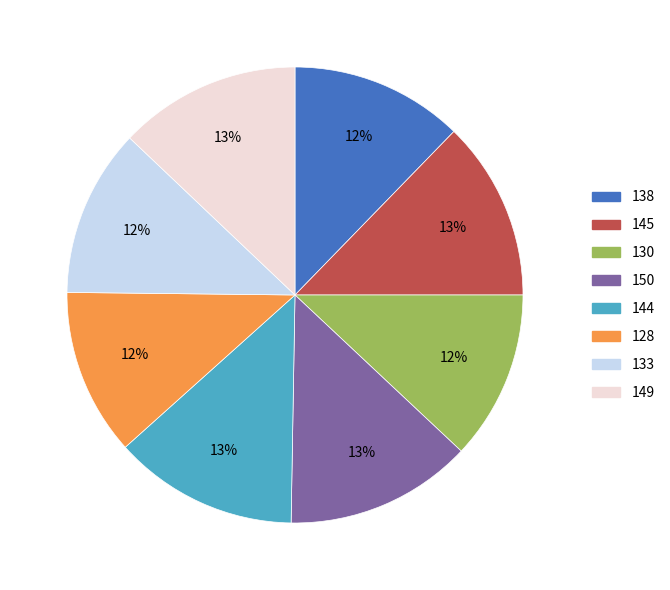

What is the ratio of the value at 149 to the value at 128?

1.1